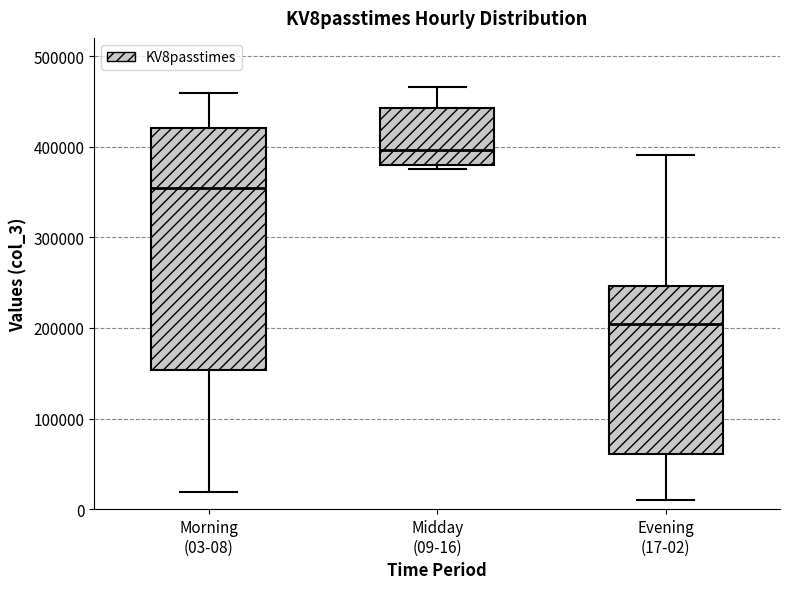

Where does the median line of the box for Evening (17-02) sit on the y-axis? The values are not printed on the chart, so give them approximately, as read against the axis.

200000